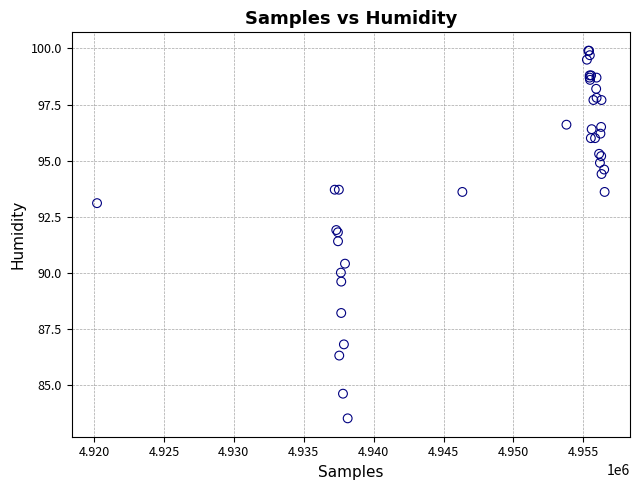

What Y value in the scatter plot is closest to 91?

91.4